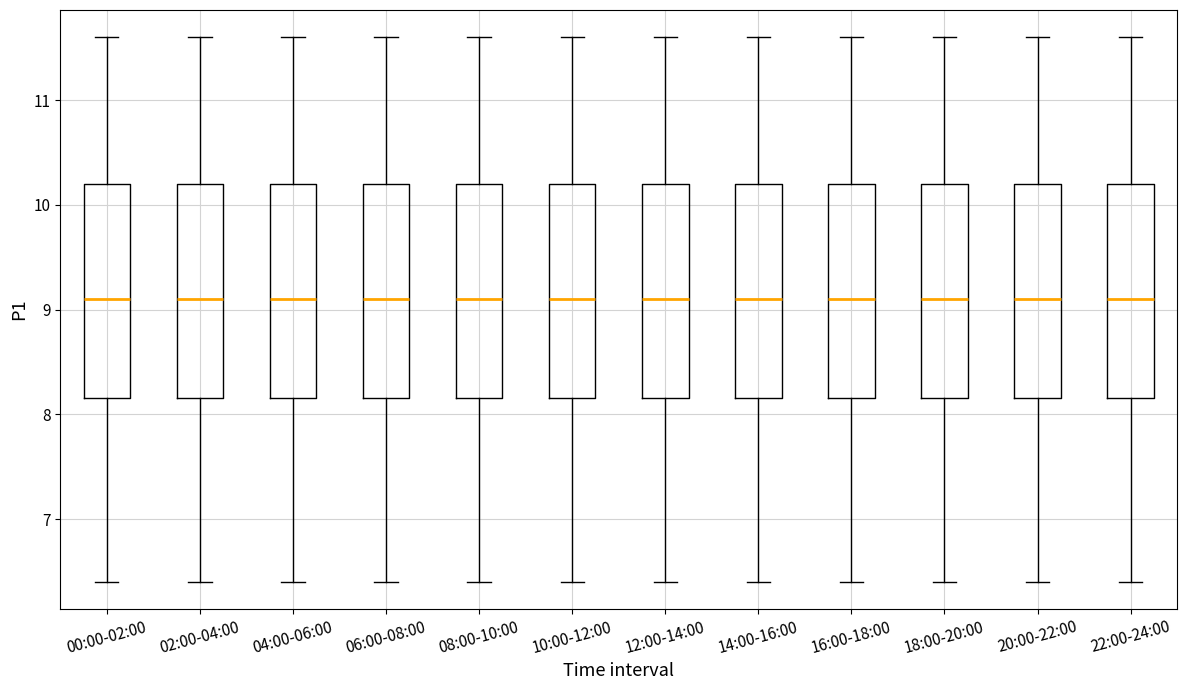

Reading left to right, read every box against the y-axis: the position of its median line, the range the box covers, and the ends of its whiskers. The values are not printed on the chart, so give them approximately, as read against the axis.

00:00-02:00: median 9.1, box 8.2 to 10.2, whiskers 6.4 to 11.6
02:00-04:00: median 9.1, box 8.2 to 10.2, whiskers 6.4 to 11.6
04:00-06:00: median 9.1, box 8.2 to 10.2, whiskers 6.4 to 11.6
06:00-08:00: median 9.1, box 8.2 to 10.2, whiskers 6.4 to 11.6
08:00-10:00: median 9.1, box 8.2 to 10.2, whiskers 6.4 to 11.6
10:00-12:00: median 9.1, box 8.2 to 10.2, whiskers 6.4 to 11.6
12:00-14:00: median 9.1, box 8.2 to 10.2, whiskers 6.4 to 11.6
14:00-16:00: median 9.1, box 8.2 to 10.2, whiskers 6.4 to 11.6
16:00-18:00: median 9.1, box 8.2 to 10.2, whiskers 6.4 to 11.6
18:00-20:00: median 9.1, box 8.2 to 10.2, whiskers 6.4 to 11.6
20:00-22:00: median 9.1, box 8.2 to 10.2, whiskers 6.4 to 11.6
22:00-24:00: median 9.1, box 8.2 to 10.2, whiskers 6.4 to 11.6